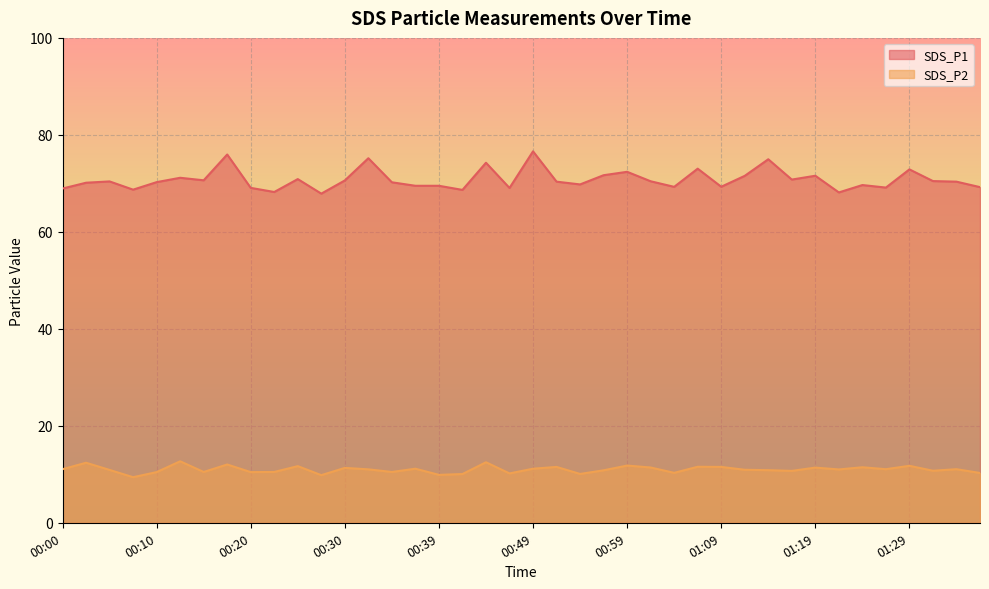

Rank the series by their average value, from highest to lowest.

SDS_P1, SDS_P2